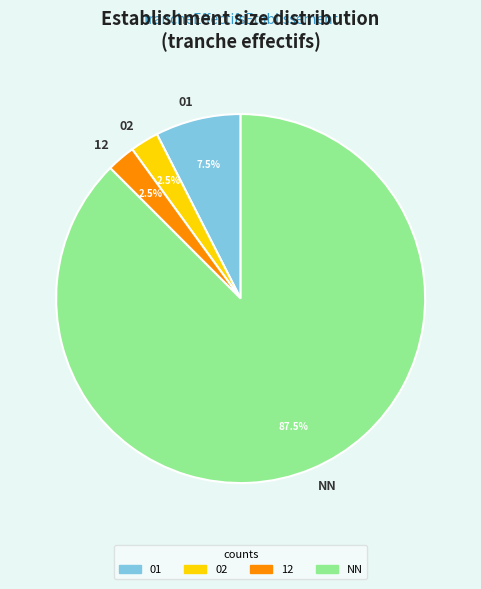

Which has a higher value, 12 or NN?

NN